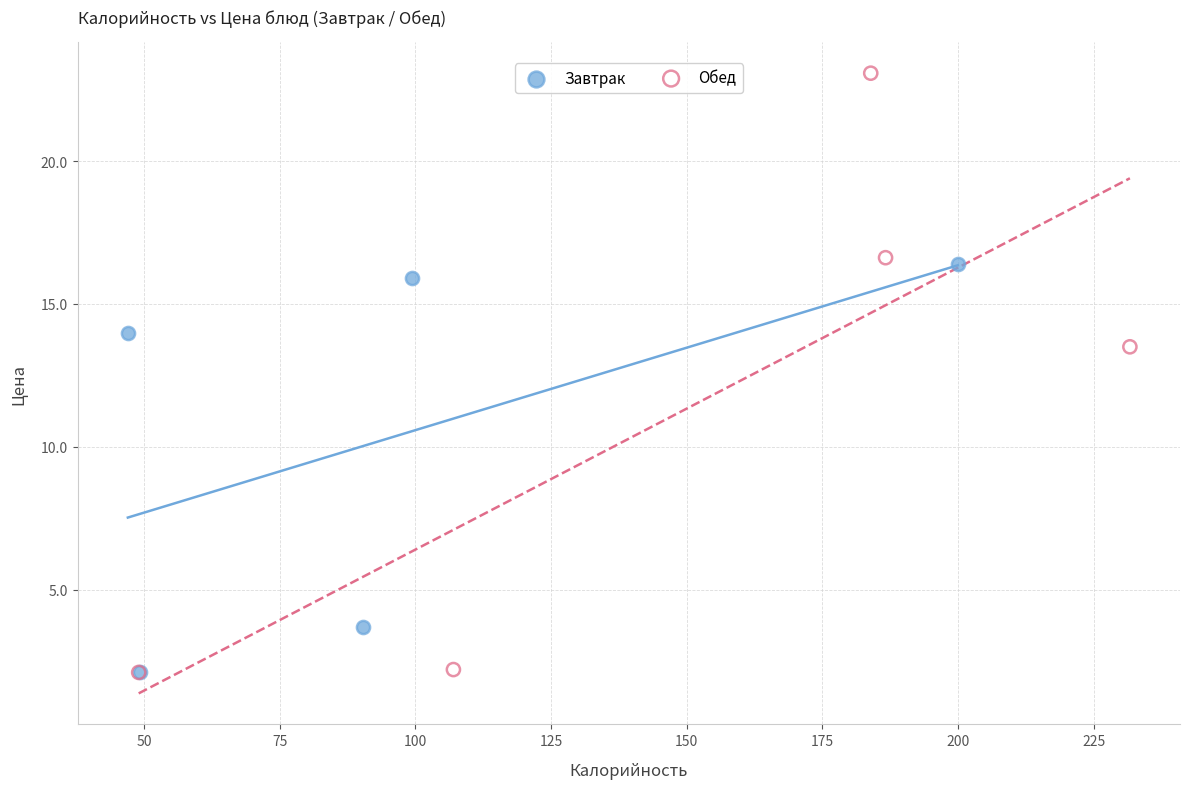

What are all the series names shown in the legend?

Завтрак, Обед